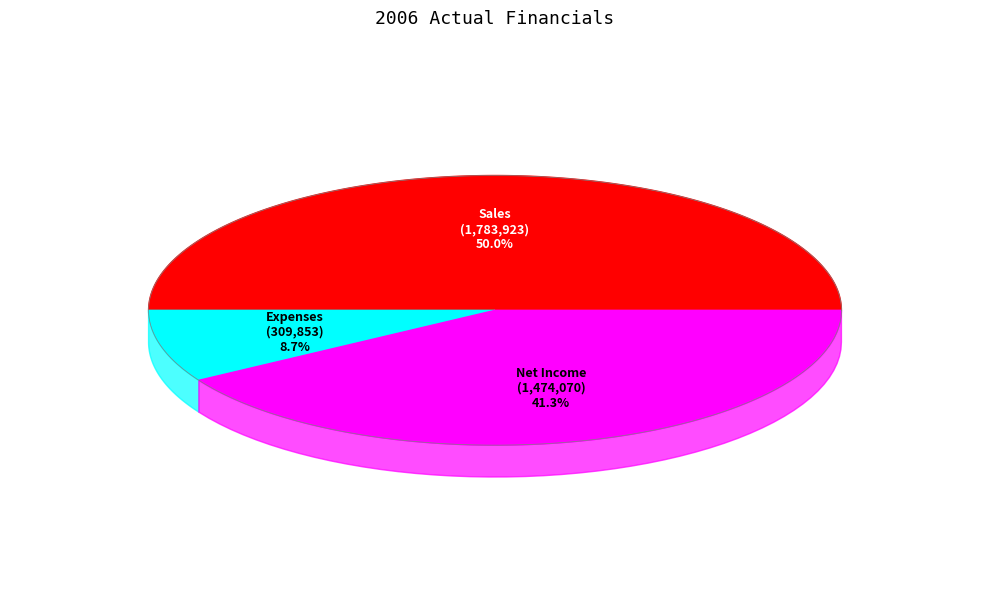

What percentage do Net Income and Expenses together represent?

50.0%